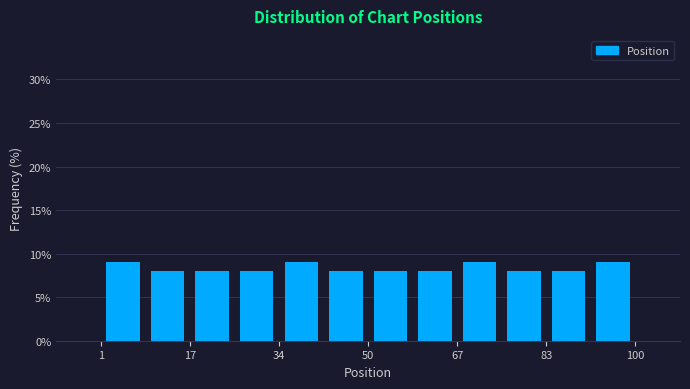

What is the height of the bar covering 50 to 58 on the x-axis? Neither the bar edges nor the heights are printed on the chart, so give them approximately, as read against the axes.

8